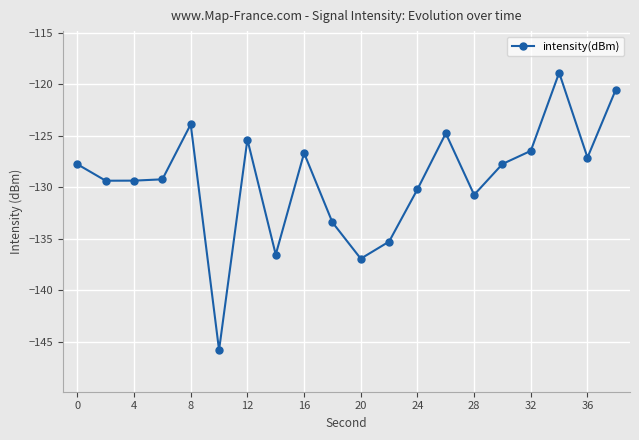

How many lines are shown in the chart?

1